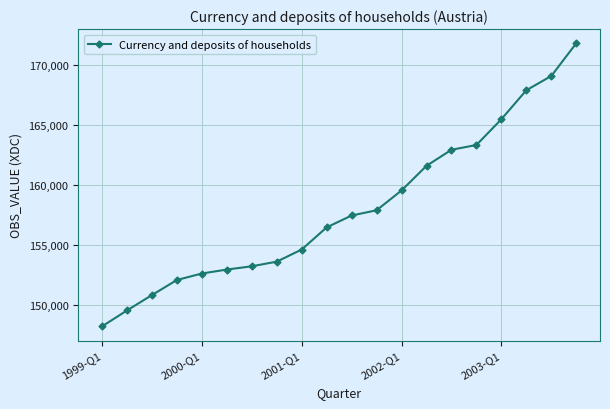

What is the difference between the maximum and second lowest values?

22326